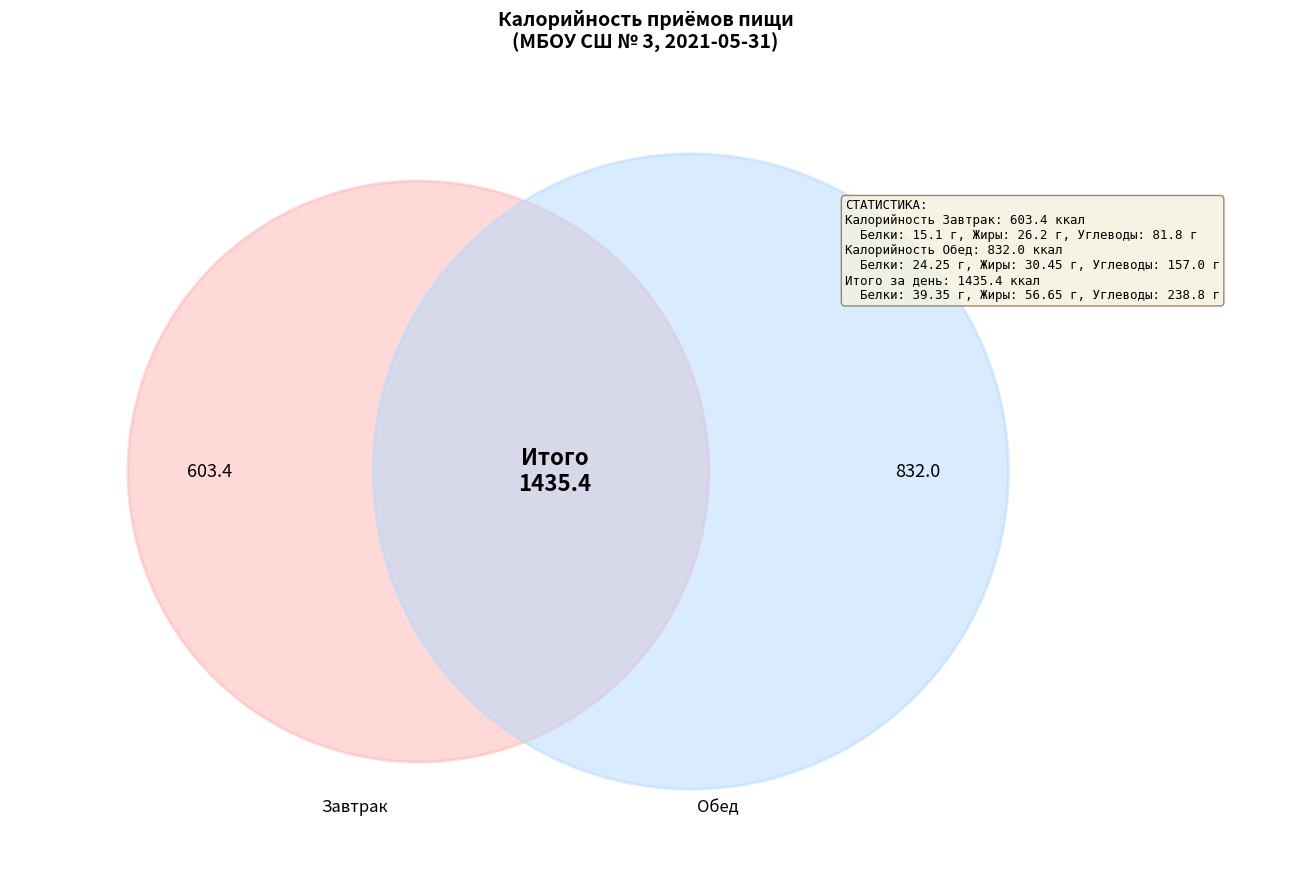

Which slice is the smallest?

Завтрак